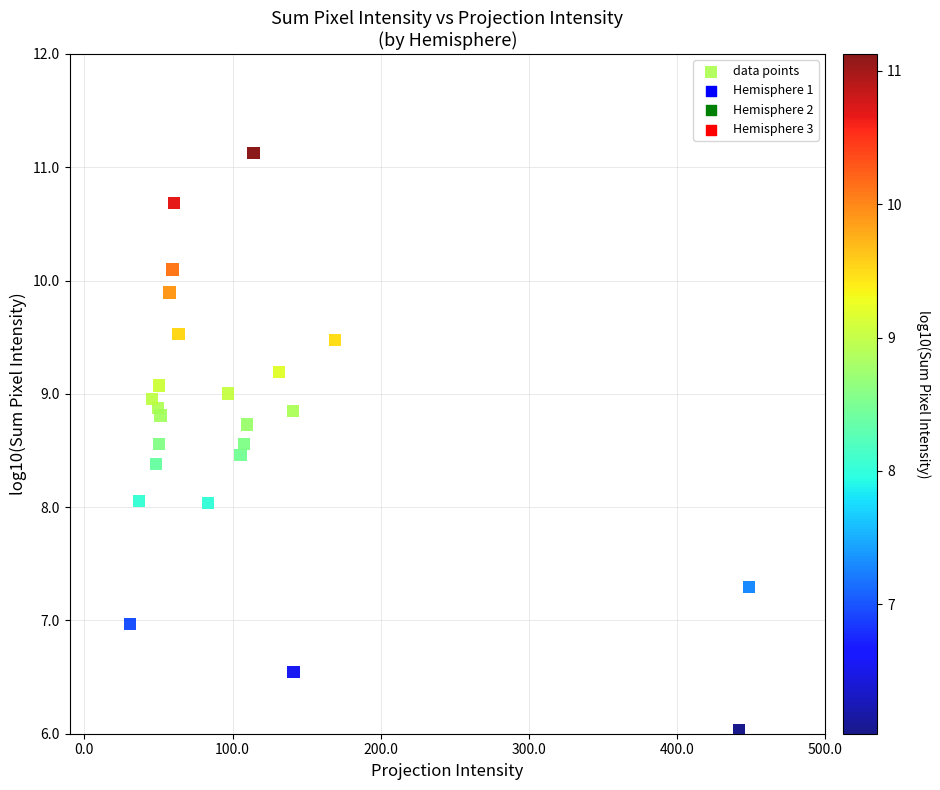

What is the range of X values (max minus min)?

417.6